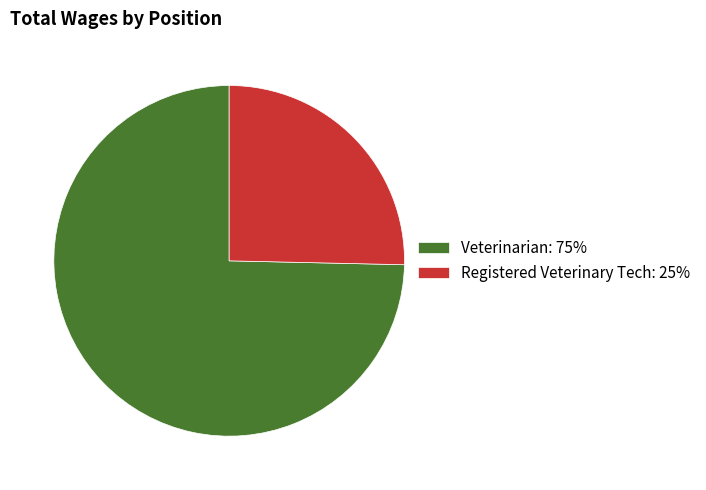

Which category has the smallest portion of the pie?

Registered Veterinary Tech